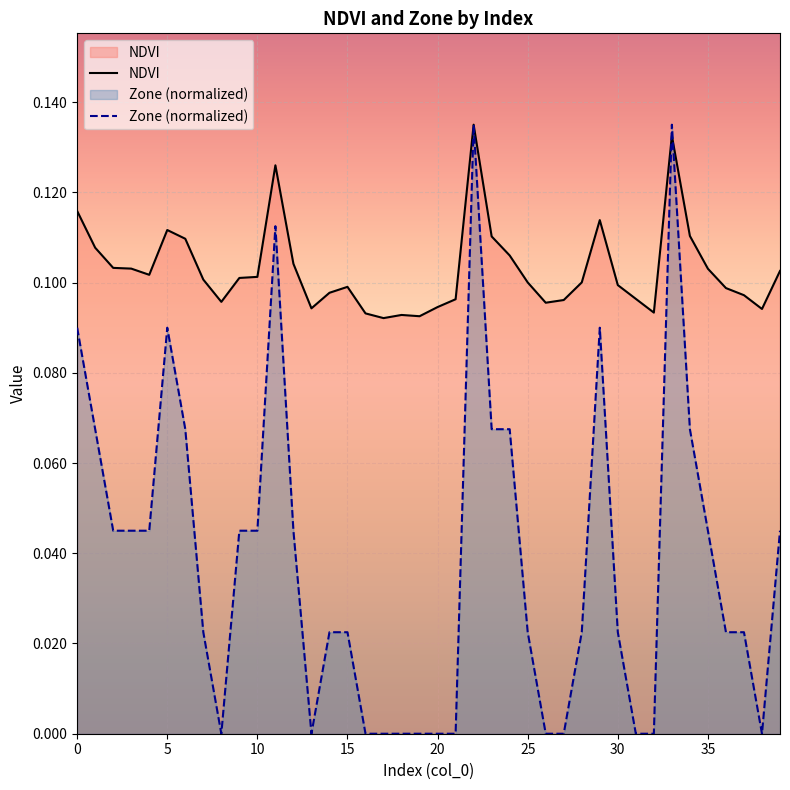

What is the total value across all series at 17?

0.1